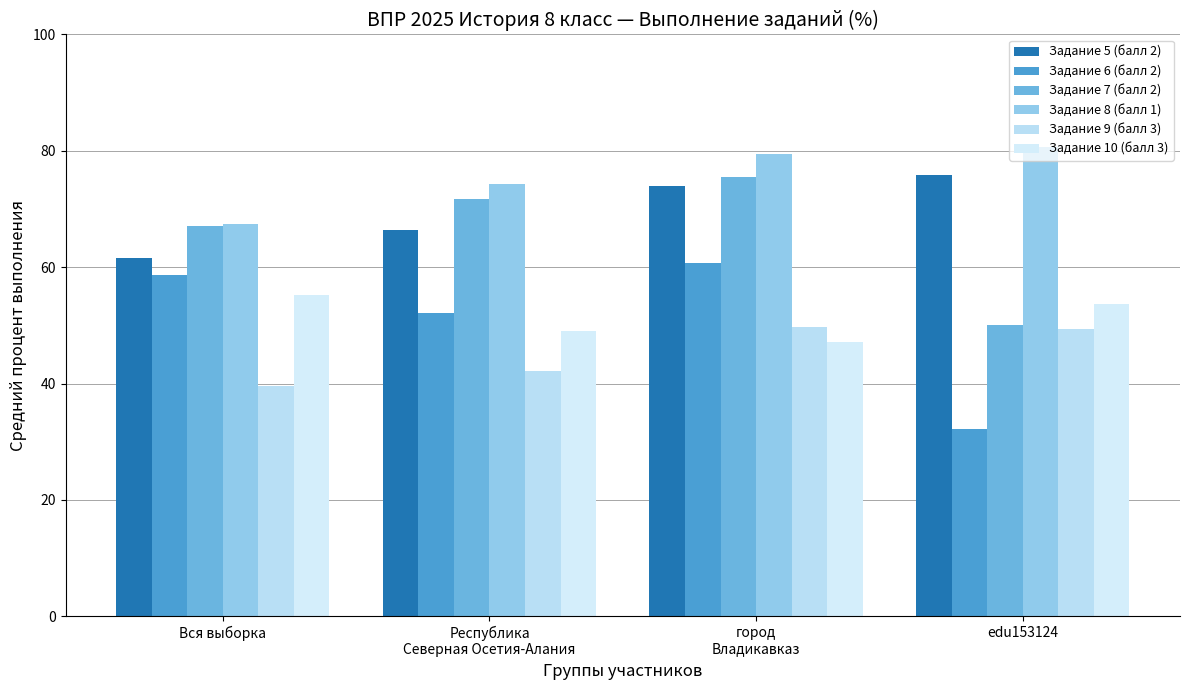

At how many categories does at least one series exceed 78?

2